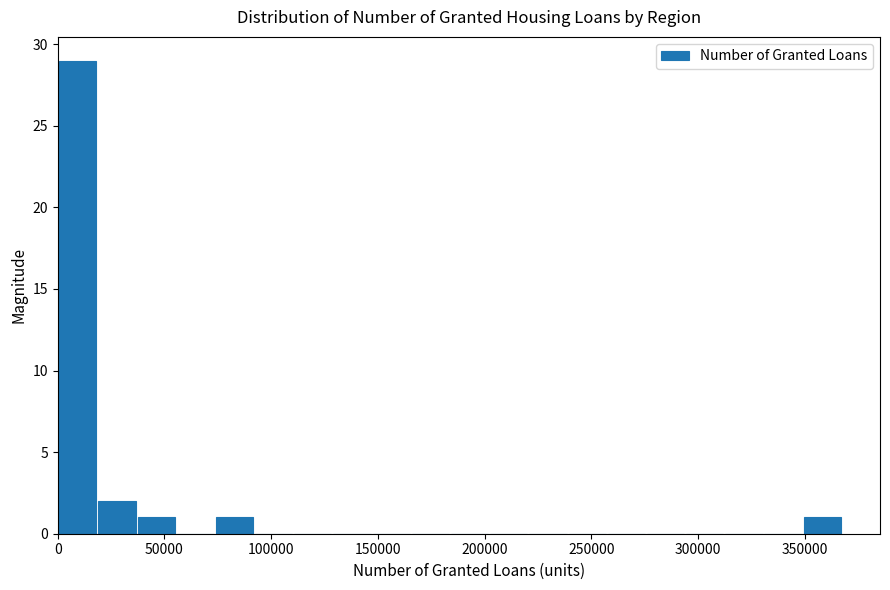

Read against the x-axis, roughly where is the centre of the tallest bar?

10000